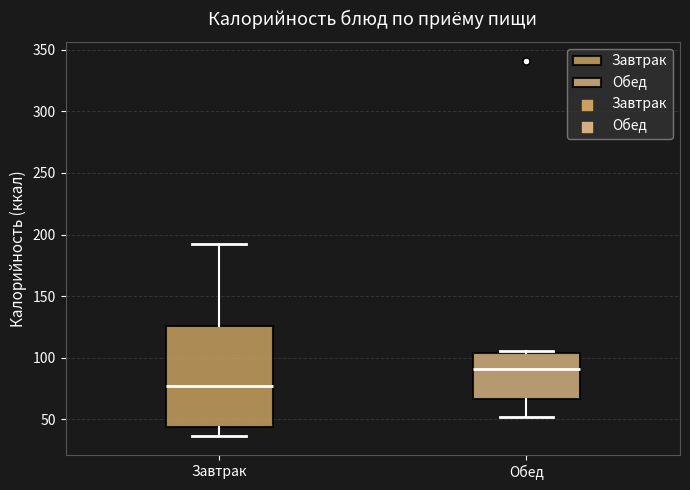

Where does the median line of the box for Обед sit on the y-axis? The values are not printed on the chart, so give them approximately, as read against the axis.

90